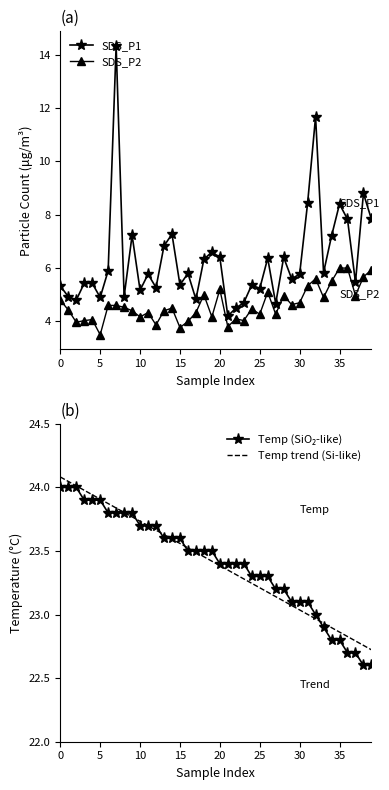

Reading left to right, extract all data points from this chart.

SDS_P1: 5.3	4.9	4.8	5.4	5.4	4.9	5.9	14.3	4.9	7.2	5.2	5.8	5.3	6.8	7.3	5.4	5.8	4.8	6.3	6.6	6.4	4.2	4.5	4.7	5.4	5.2	6.4	4.7	6.4	5.6	5.8	8.4	11.7	5.8	7.2	8.4	7.8	5.5	8.8	7.8
SDS_P2: 4.8	4.4	4.0	4.0	4.1	3.5	4.6	4.6	4.5	4.4	4.2	4.3	3.9	4.4	4.5	3.8	4.0	4.3	5.0	4.2	5.2	3.8	4.1	4.0	4.5	4.3	5.1	4.3	5.0	4.6	4.7	5.3	5.6	4.9	5.5	6.0	6.0	5.0	5.7	5.9
Temp (SiO₂-like): 24.0	24.0	24.0	23.9	23.9	23.9	23.8	23.8	23.8	23.8	23.7	23.7	23.7	23.6	23.6	23.6	23.5	23.5	23.5	23.5	23.4	23.4	23.4	23.4	23.3	23.3	23.3	23.2	23.2	23.1	23.1	23.1	23.0	22.9	22.8	22.8	22.7	22.7	22.6	22.6
Temp trend (Si-like): 24.1	24.0	24.0	24.0	23.9	23.9	23.9	23.8	23.8	23.8	23.7	23.7	23.7	23.6	23.6	23.6	23.5	23.5	23.5	23.4	23.4	23.4	23.3	23.3	23.2	23.2	23.2	23.1	23.1	23.1	23.0	23.0	23.0	22.9	22.9	22.9	22.8	22.8	22.8	22.7